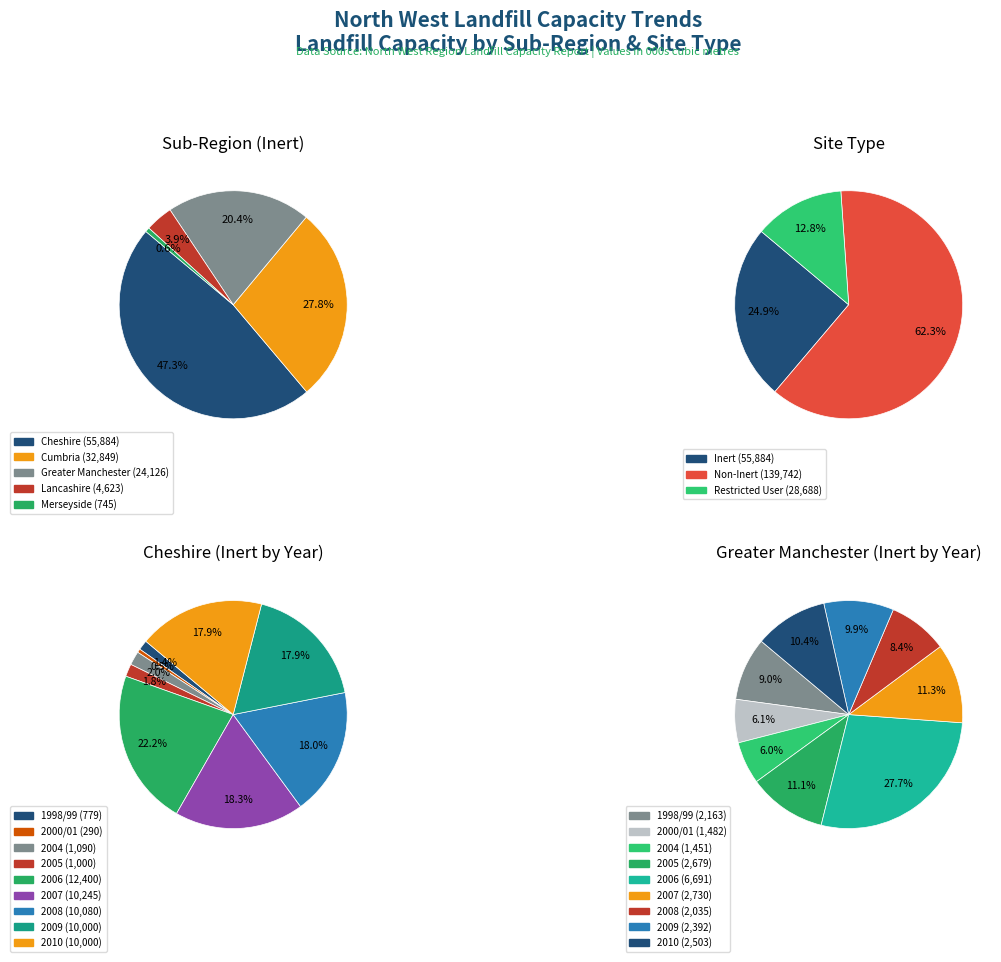

Which category has the biggest portion of the pie?

2006